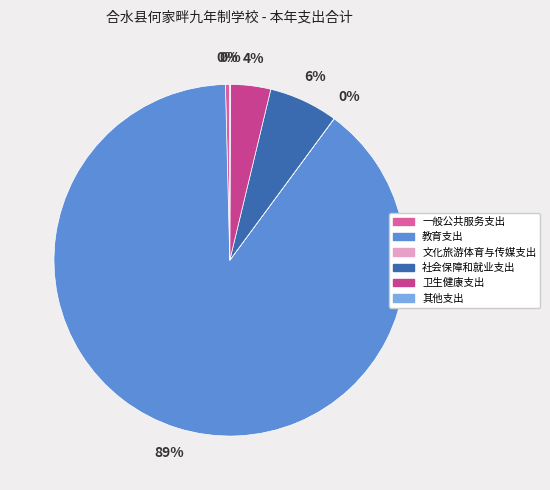

Between 卫生健康支出 and 文化旅游体育与传媒支出, which is larger?

卫生健康支出